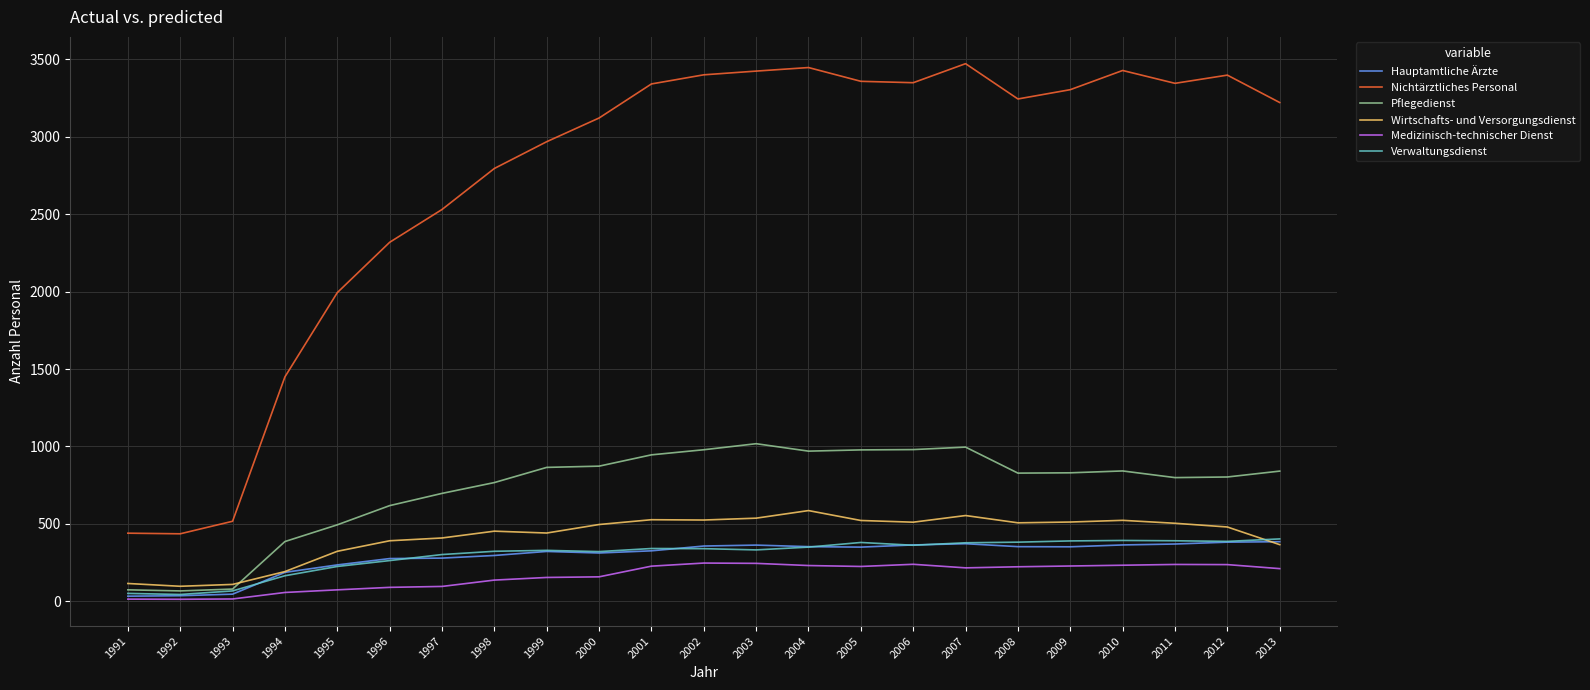

Between 1996 and 1998, which series saw the biggest shift?

Nichtärztliches Personal